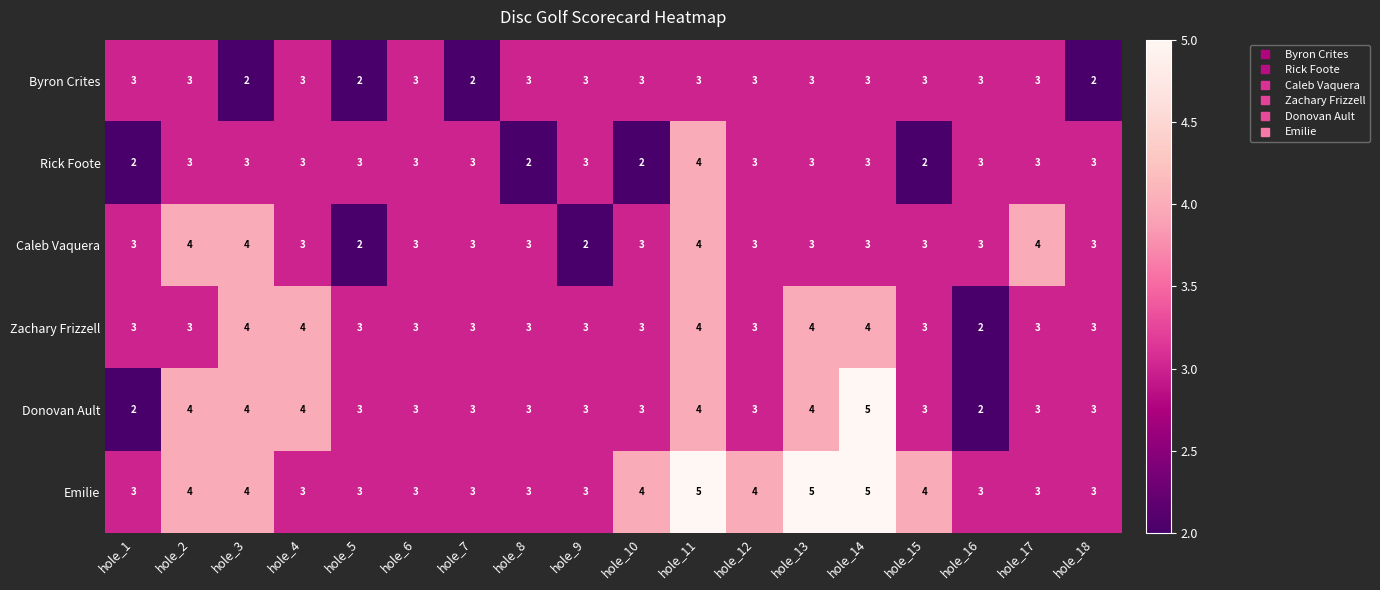

At which category is the sum across all series the highest?

hole_11